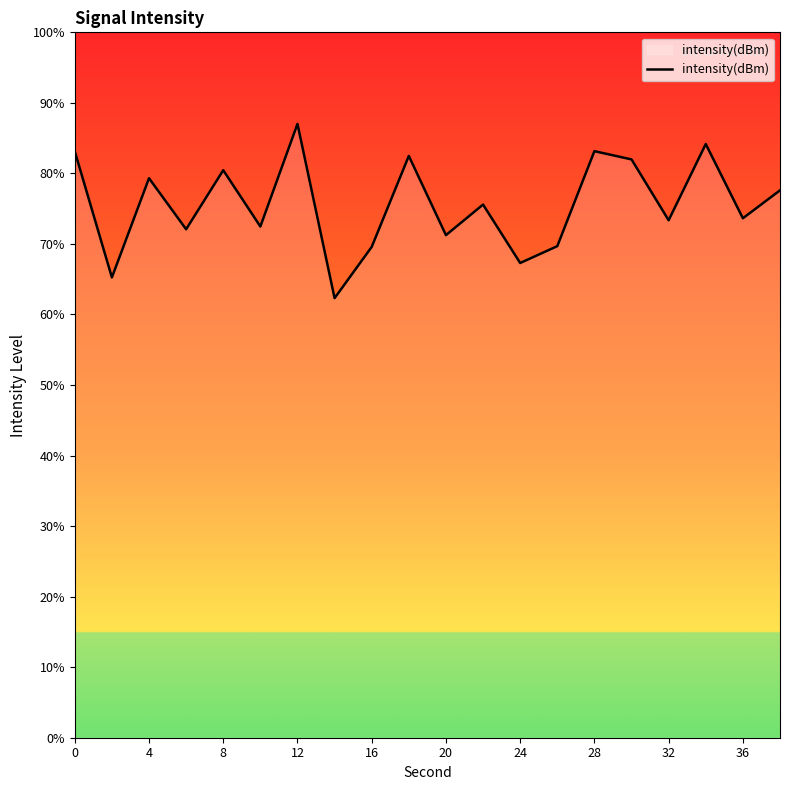

What is the minimum value shown in the chart?

62.3